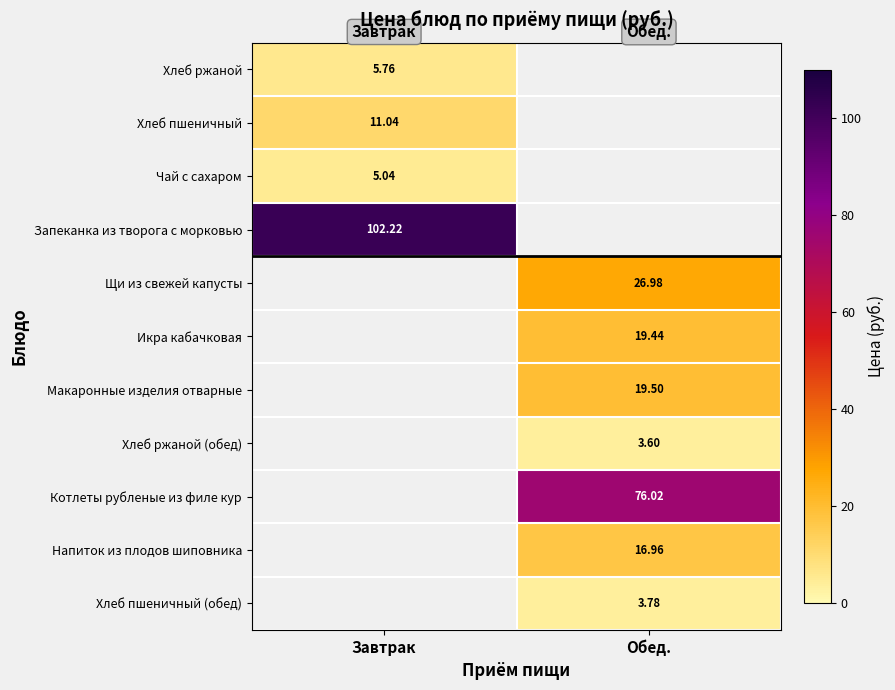

Is the value of Чай с сахаром at Завтрак greater than the value of Котлеты рубленые из филе кур at Обед.?

No